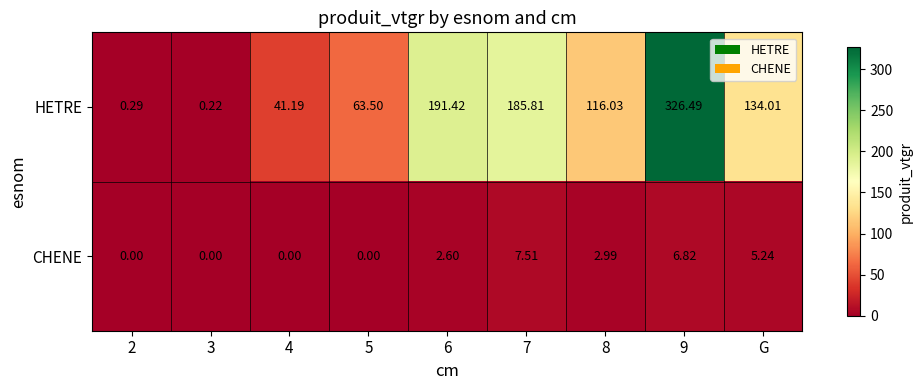

Which series changed the most between 4 and 7?

HETRE